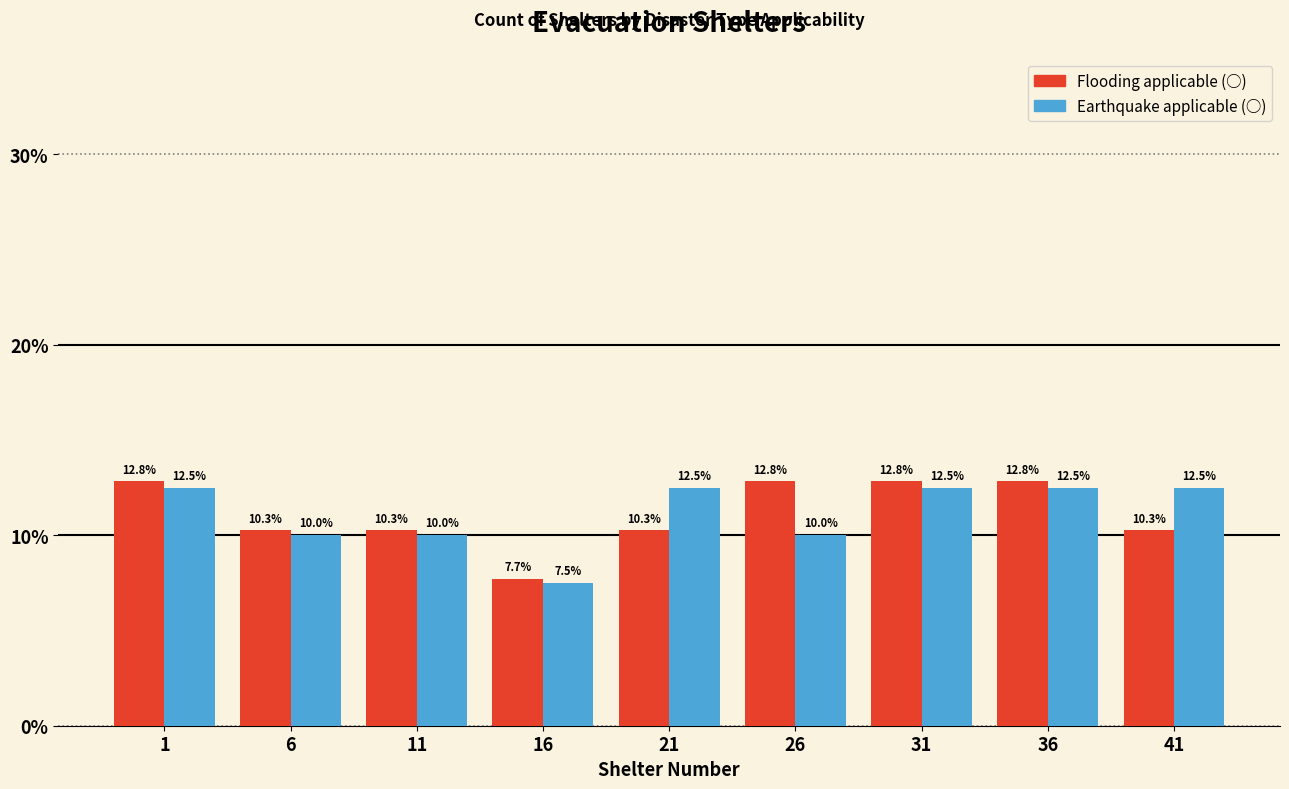

Reading left to right, transcribe all the data shown in this chart.

Flooding: 1=12.8	6=10.3	11=10.3	16=7.7	21=10.3	26=12.8	31=12.8	36=12.8	41=10.3
Earthquake: 1=12.5	6=10.0	11=10.0	16=7.5	21=12.5	26=10.0	31=12.5	36=12.5	41=12.5